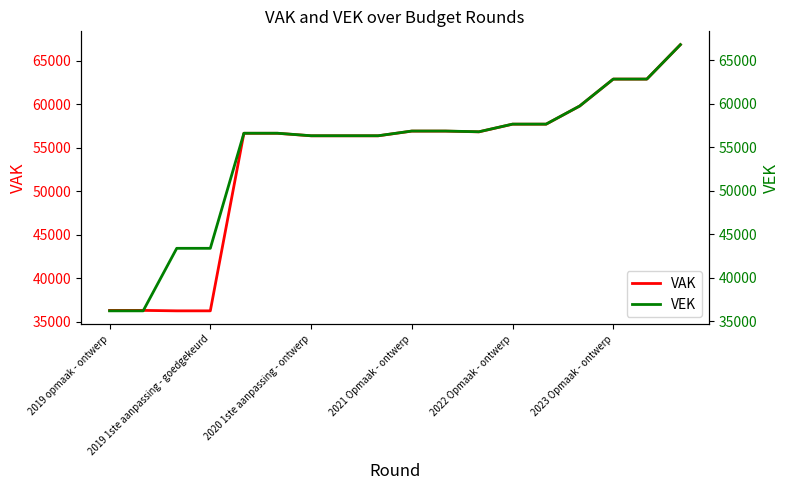

What is the value of the VAK point at the 5th from the left?

56637